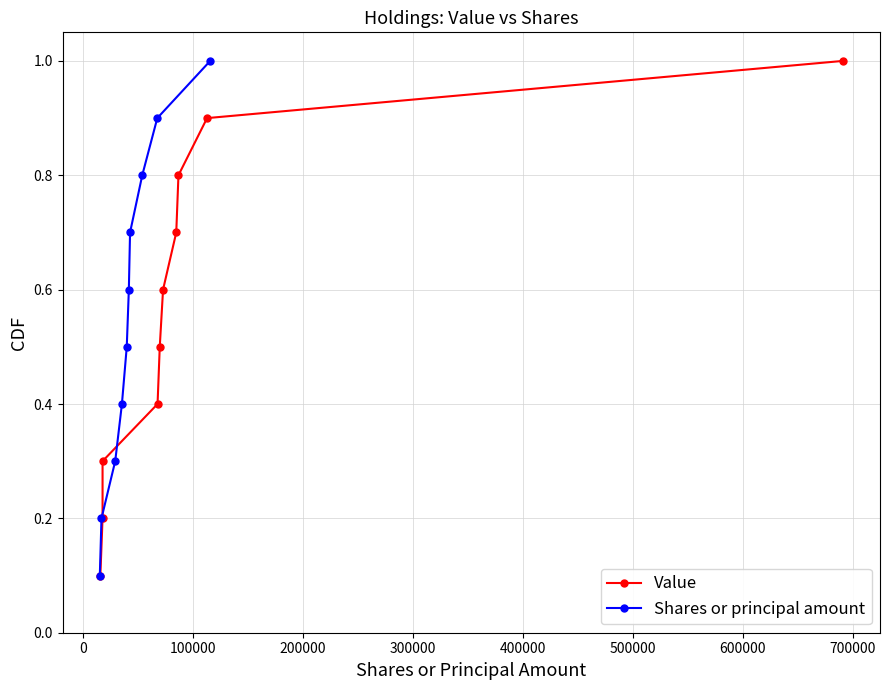

True or false: Shares or principal amount has more than 0 points higher than both neighbors.

False